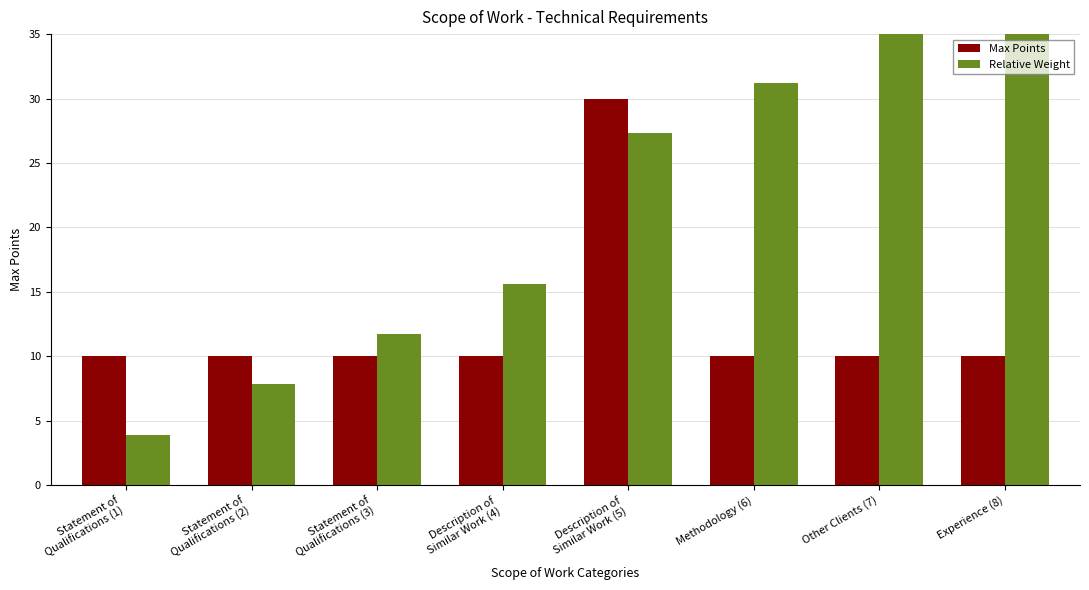

At which category is the sum across all series the highest?

Description of
Similar Work (5)